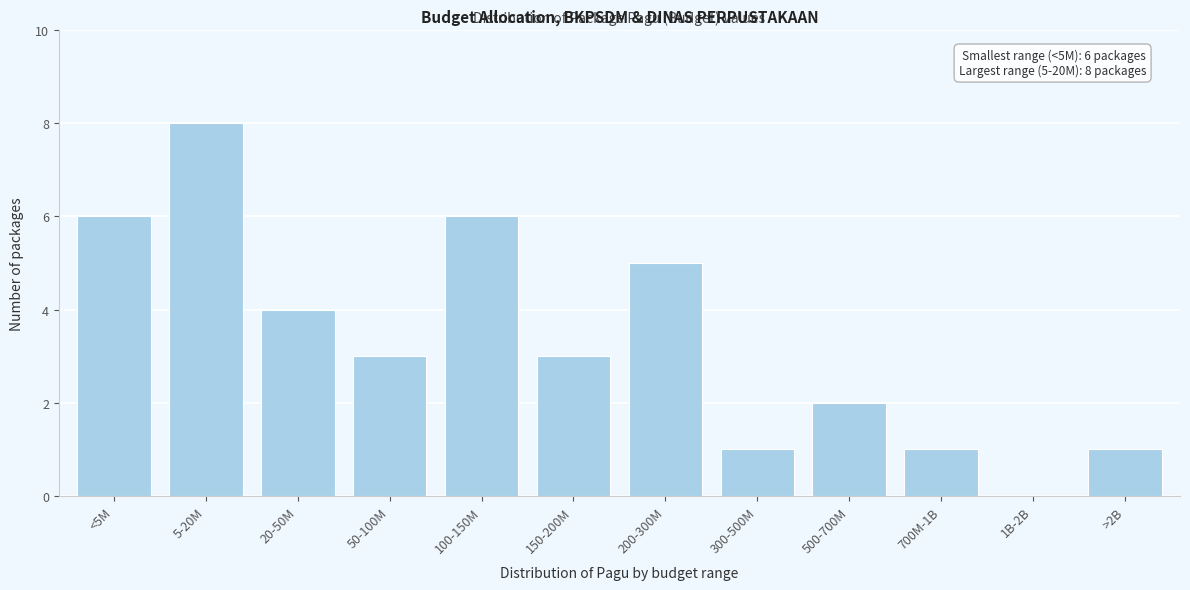

Reading left to right, what are all the values shown in this chart?

<5M=6	5-20M=8	20-50M=4	50-100M=3	100-150M=6	150-200M=3	200-300M=5	300-500M=1	500-700M=2	700M-1B=1	1B-2B=0	>2B=1